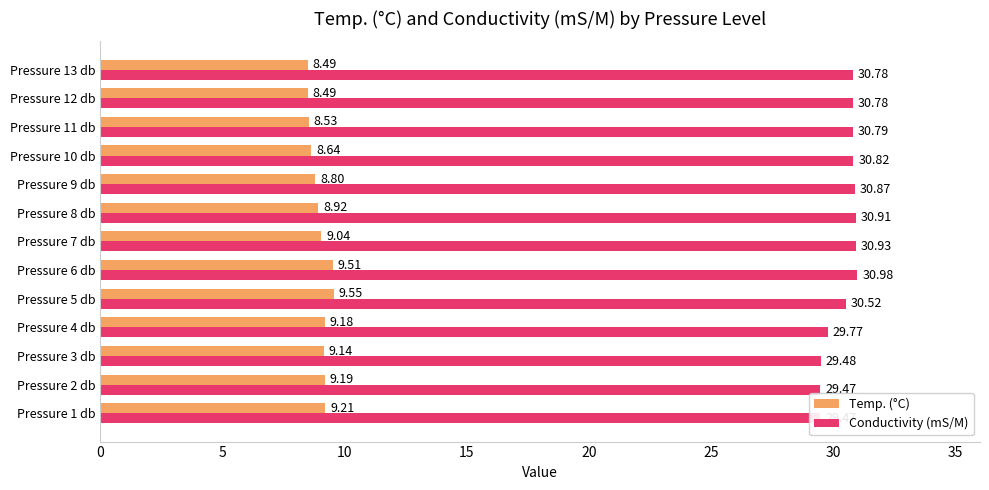

What is the average value of the Temp. (°C) series?

9.0